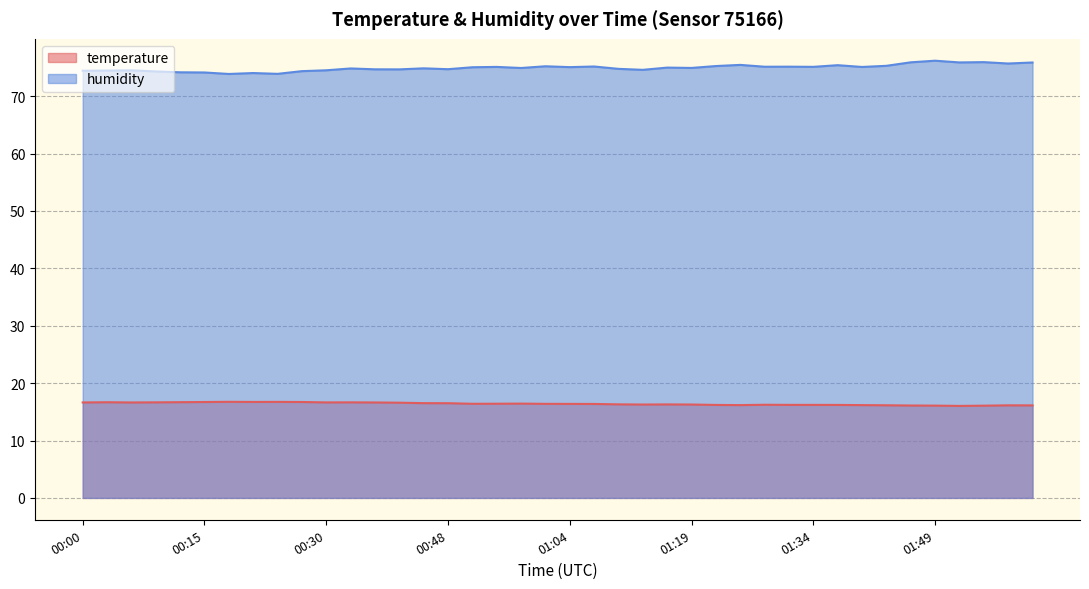

Where is the first local maximum for humidity?

00:06